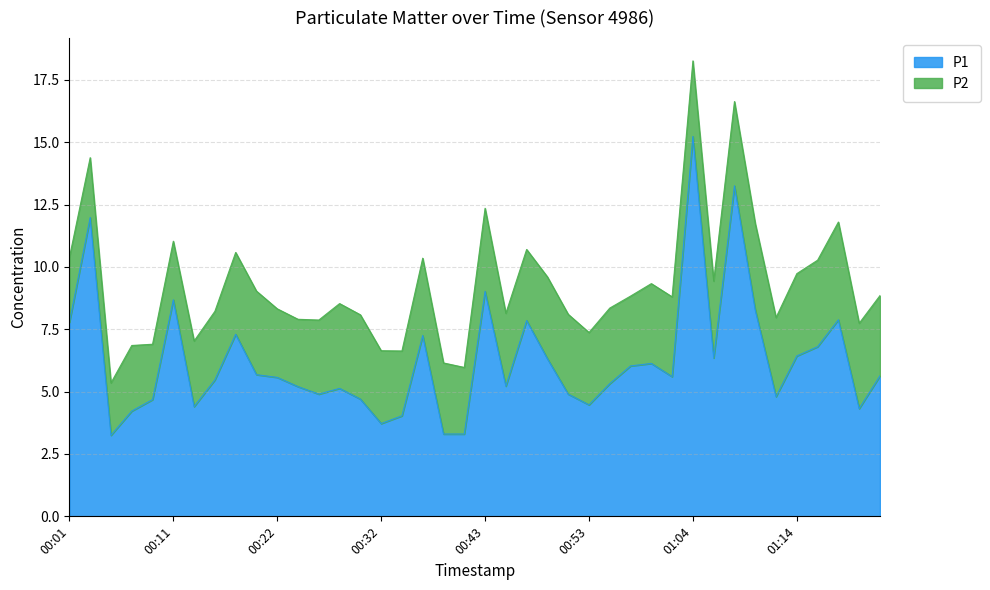

What position from the left is 00:13?

7